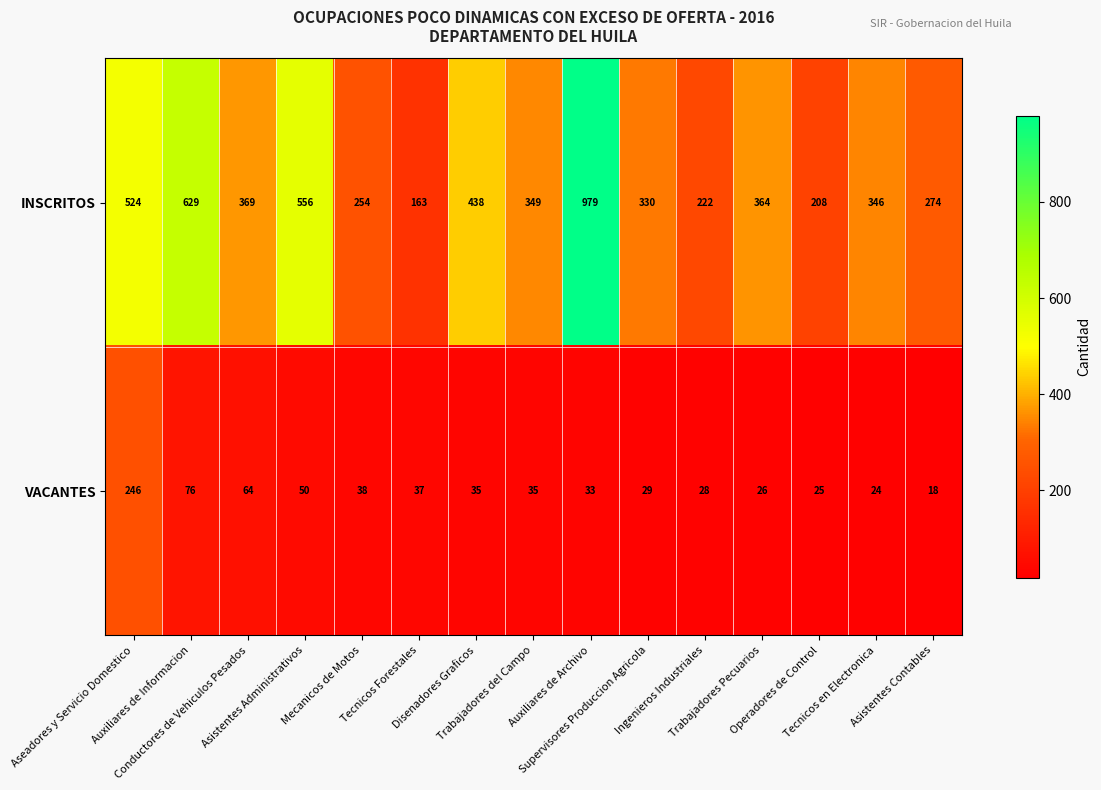

Between Conductores de Vehiculos Pesados and Trabajadores del Campo, which series saw the biggest shift?

VACANTES